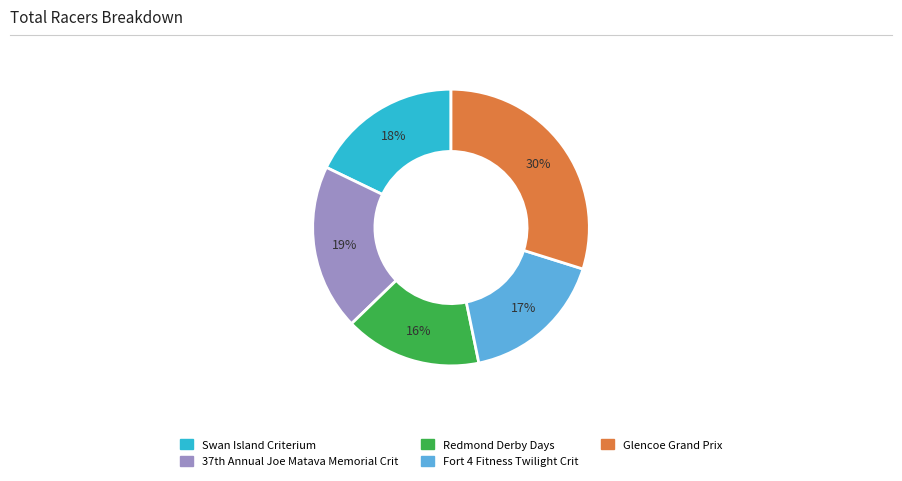

The Redmond Derby Days slice represents 16% of the pie. True or false?

True